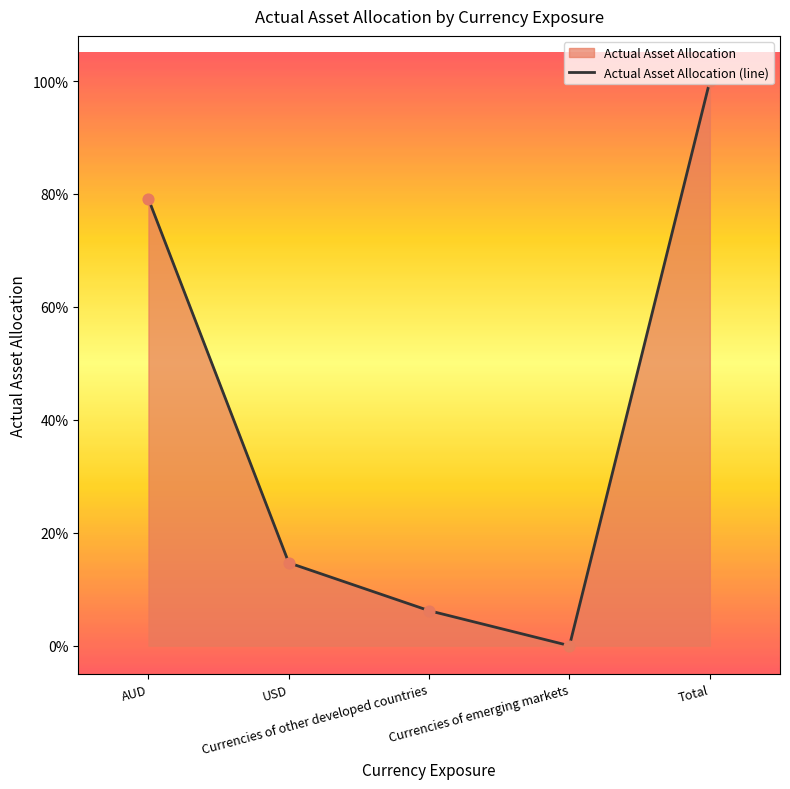

Between Total and USD, which is larger?

Total